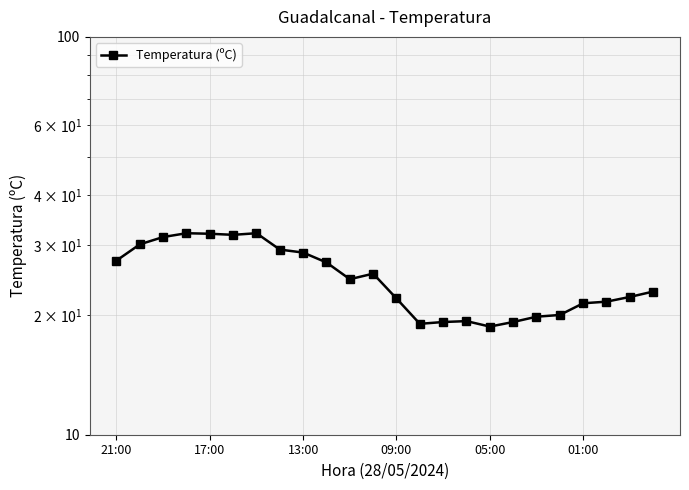

Reading left to right, what are all the values shown in this chart?

27.4	30.1	31.4	32.1	32.0	31.8	32.1	29.2	28.7	27.1	24.6	25.4	22.0	19.0	19.2	19.3	18.7	19.2	19.8	20.0	21.4	21.6	22.2	22.9